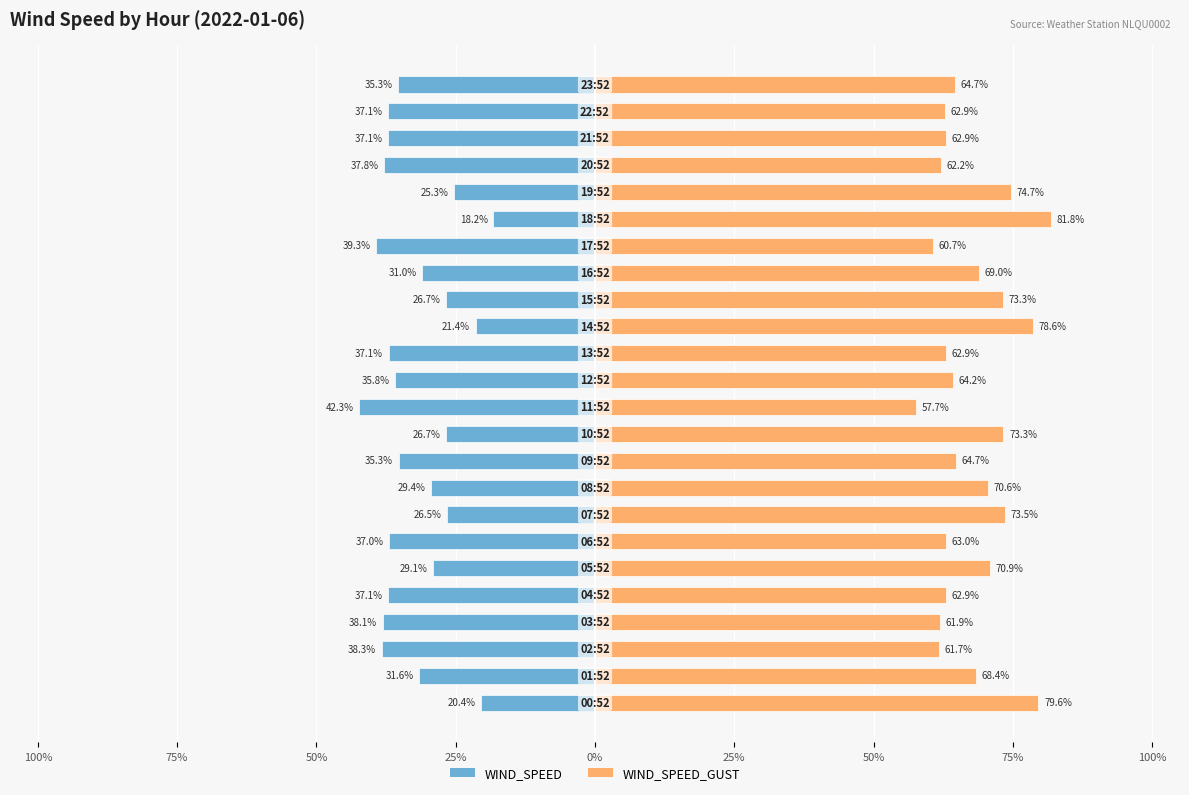

What is the minimum value shown in the chart?

-42.3